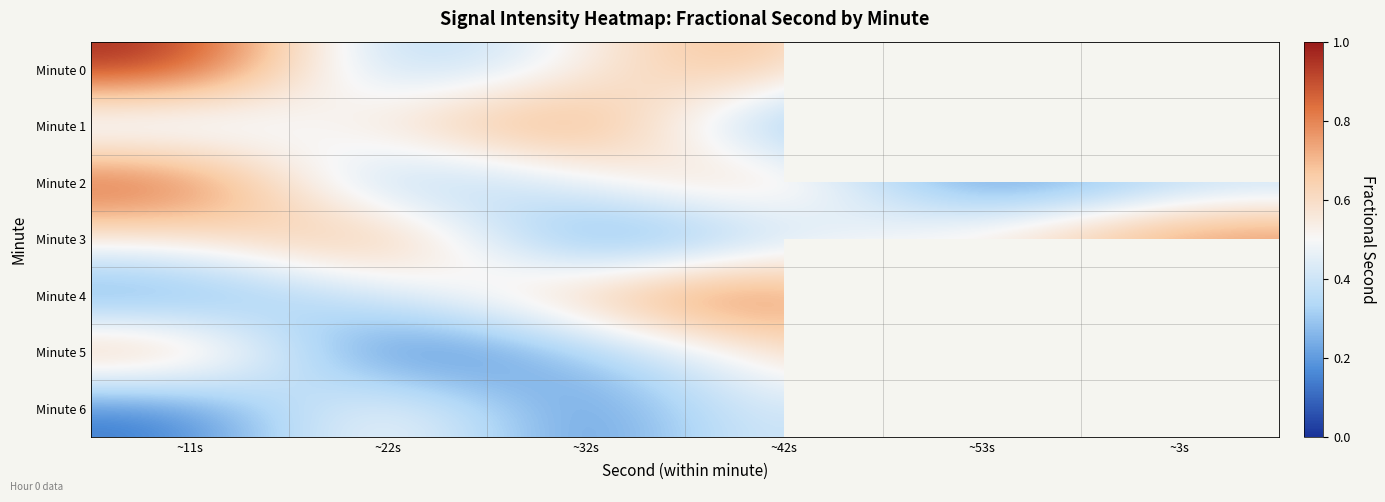

At which category does the chart reach its minimum across all series?

~53s